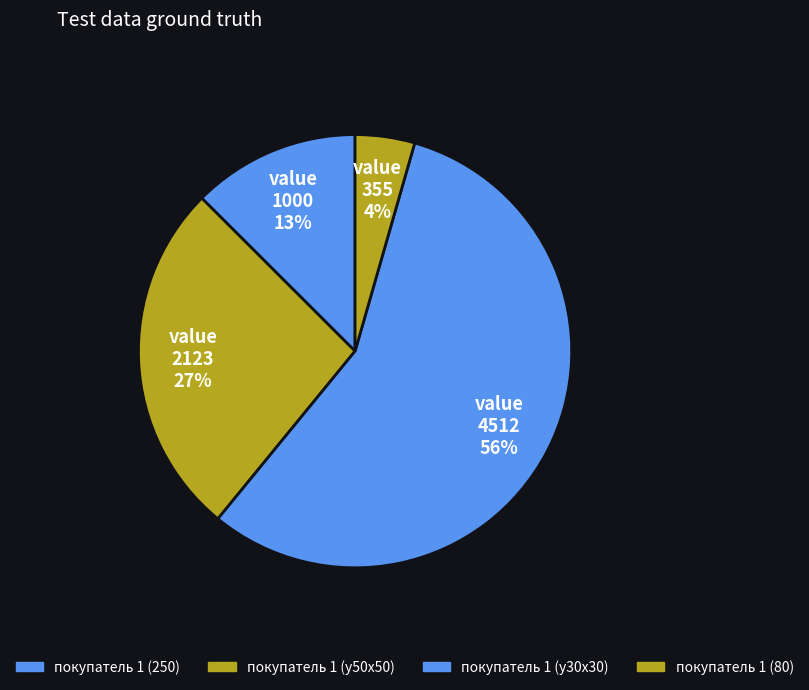

To the nearest percent, what portion does покупатель 1 (у50х50) represent?

27%